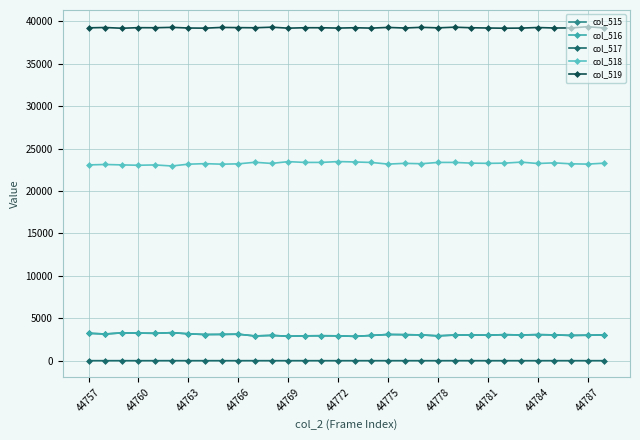

True or false: col_517 and col_516 cross at least once.

False